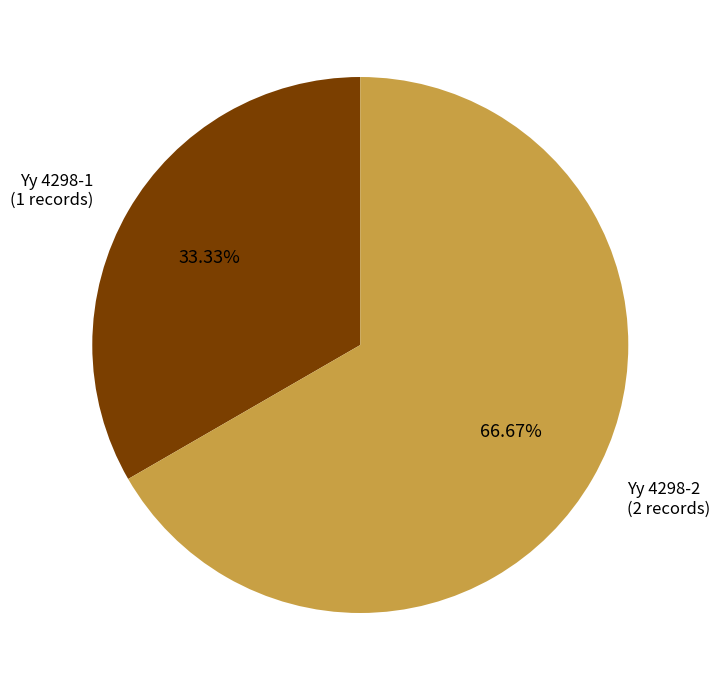

Is there a majority slice in this chart?

Yes